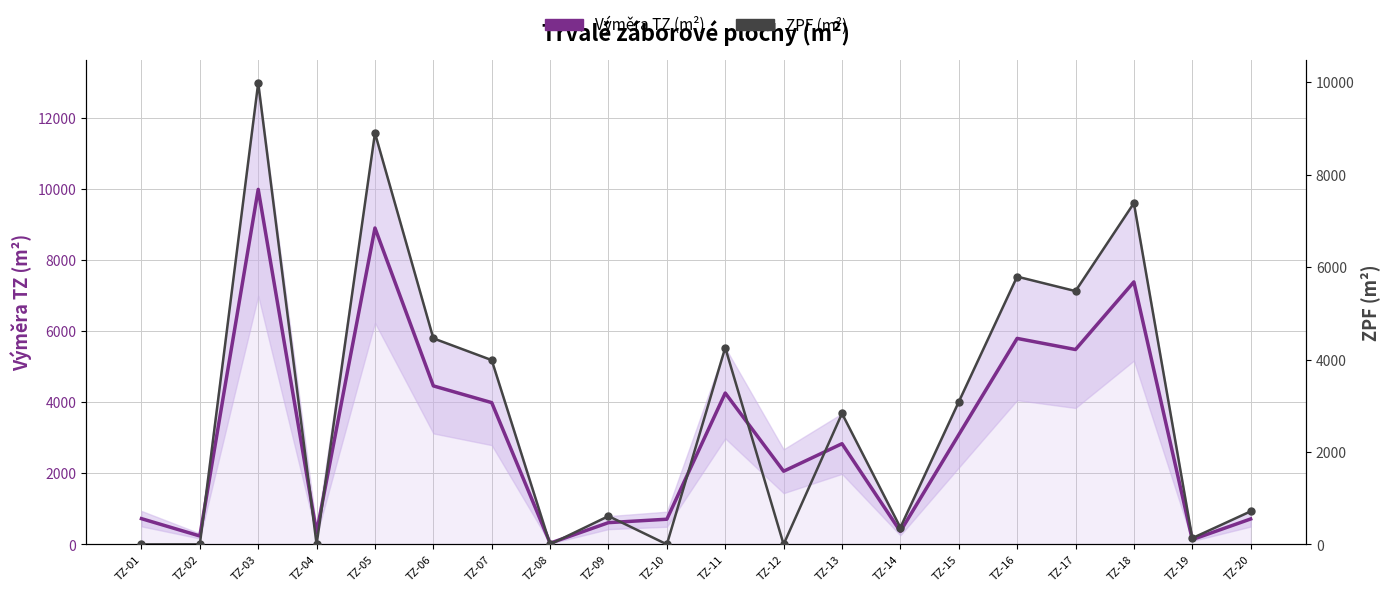

What are all the series names shown in the legend?

Výměra TZ (m²), ZPF (m²)